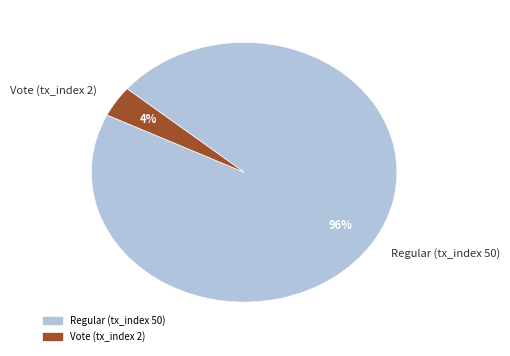

What is the largest slice in the pie chart?

Regular (tx_index 50)